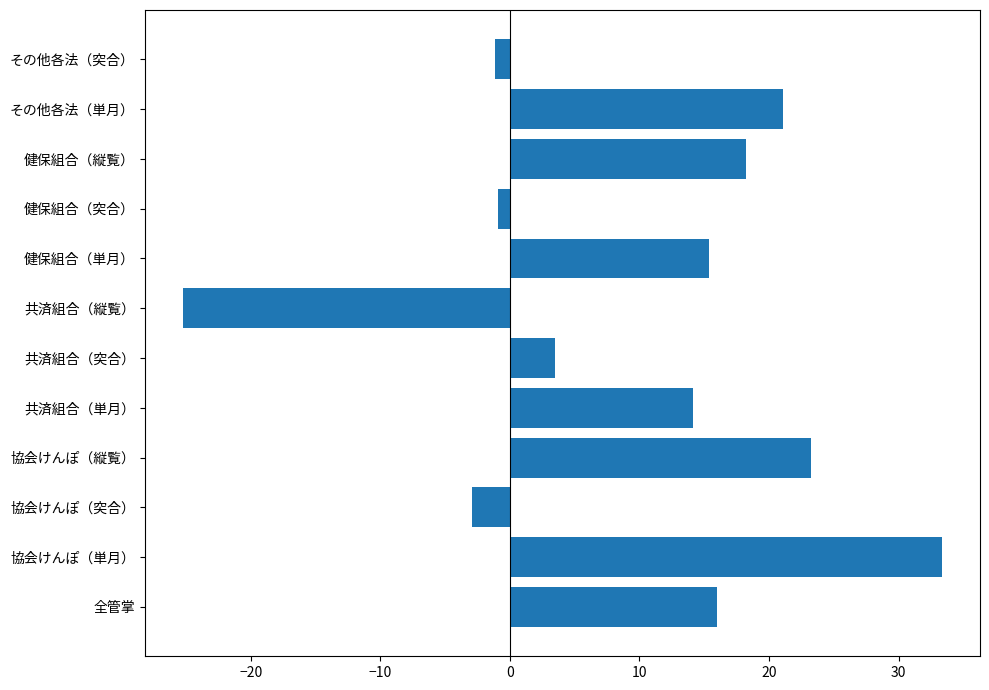

What is the average value?

9.6